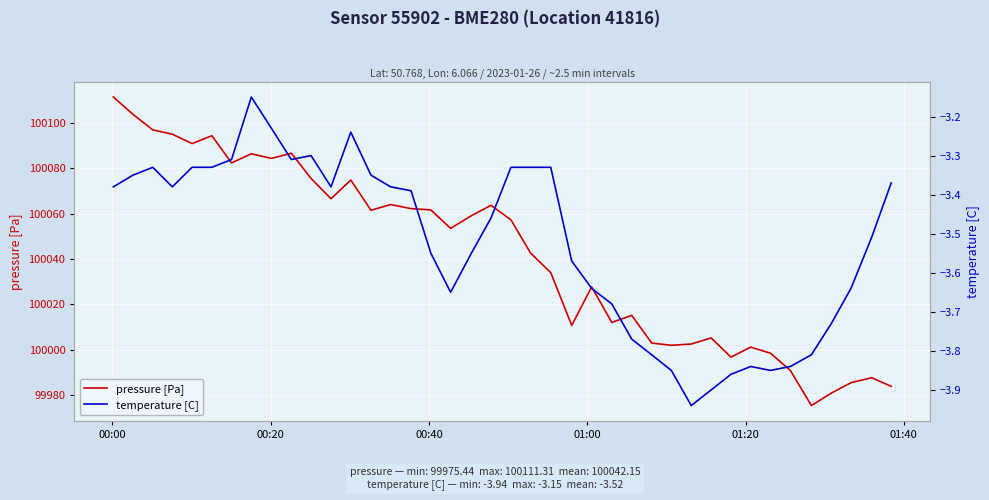

What is the average value of the temperature [C] series?

-3.5